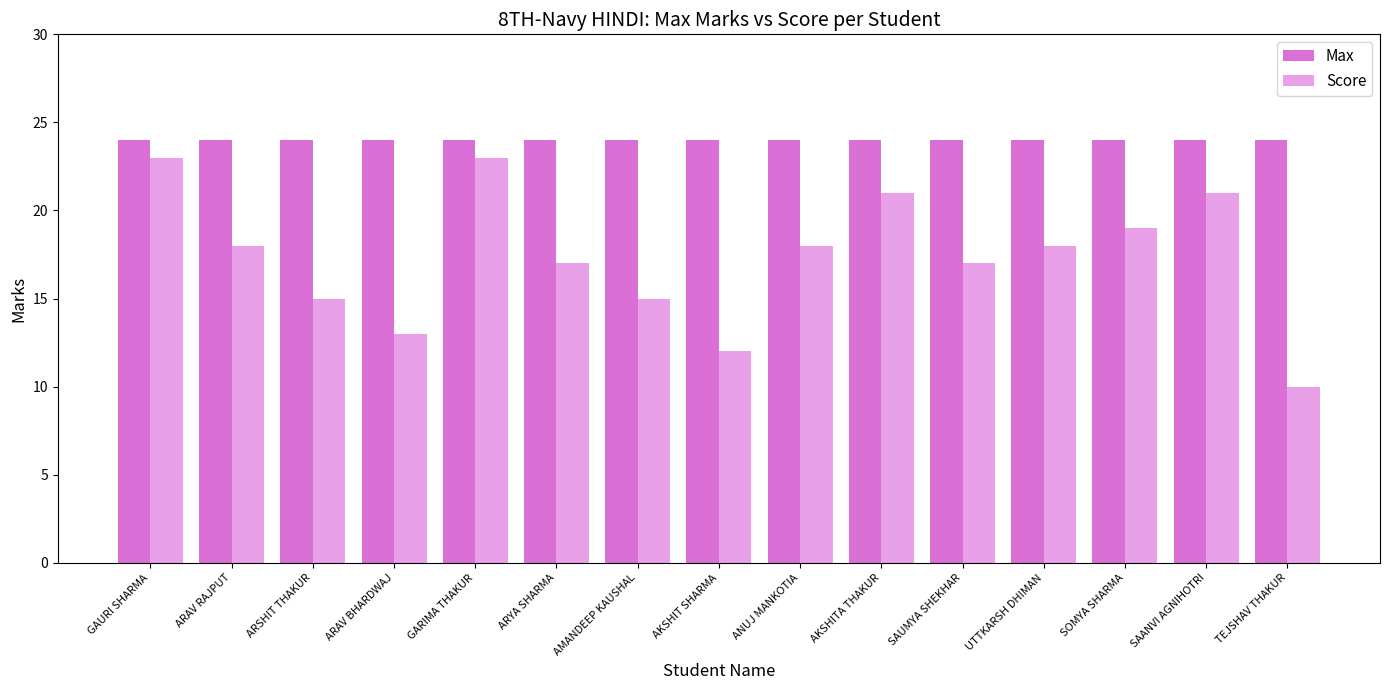

The value of Score at AMANDEEP KAUSHAL is 3. True or false?

False